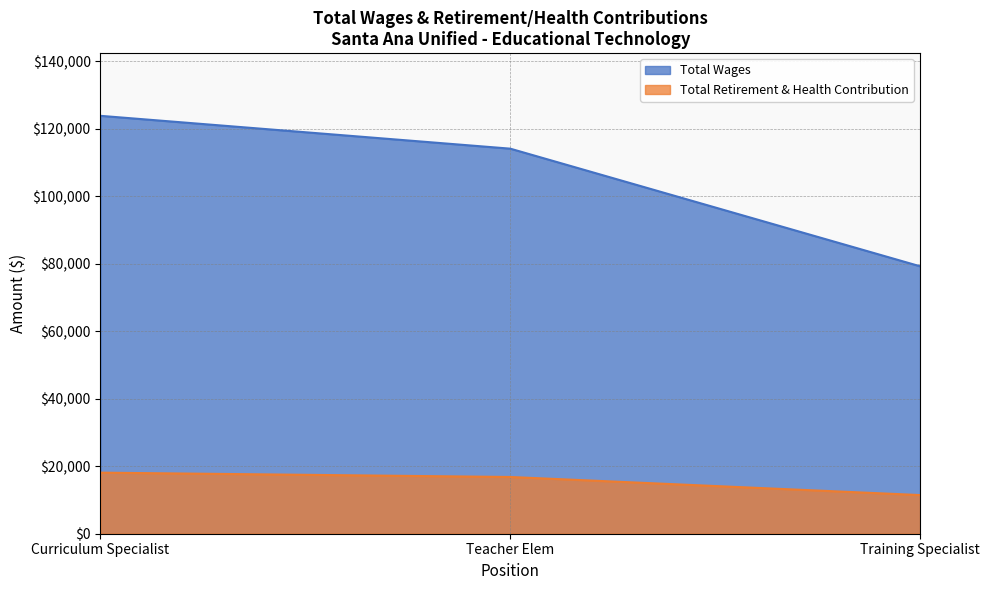

Which series has the largest range (max minus min)?

Total Wages